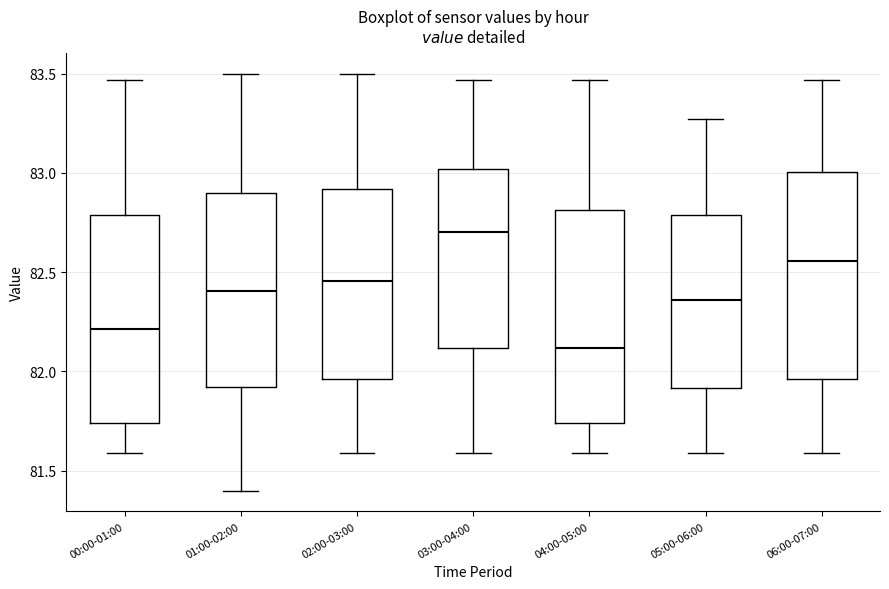

Where does the lower whisker of the box for 06:00-07:00 end on the y-axis? The values are not printed on the chart, so give them approximately, as read against the axis.

81.60